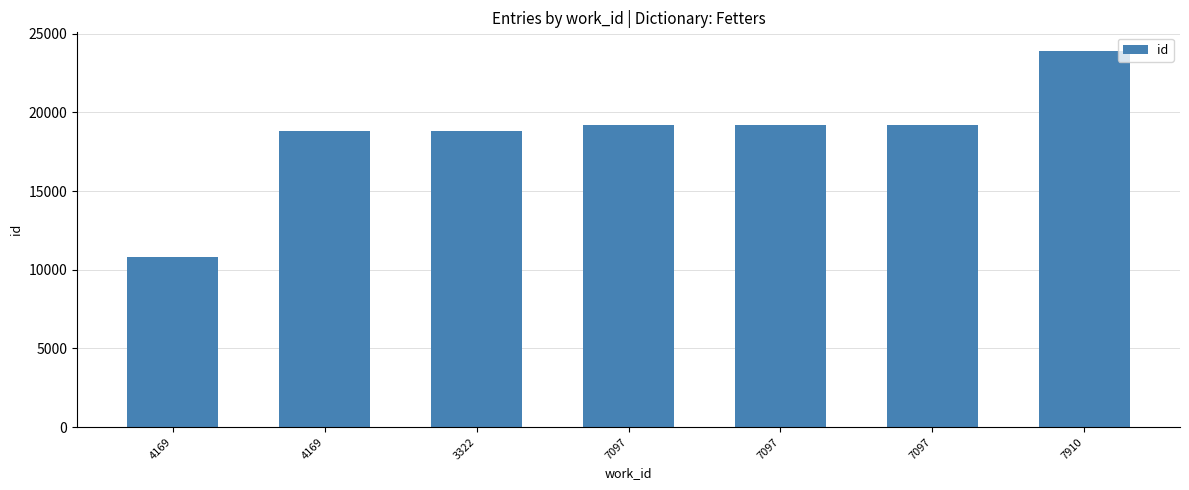

What is the label of the 1st bar from the left?

4169